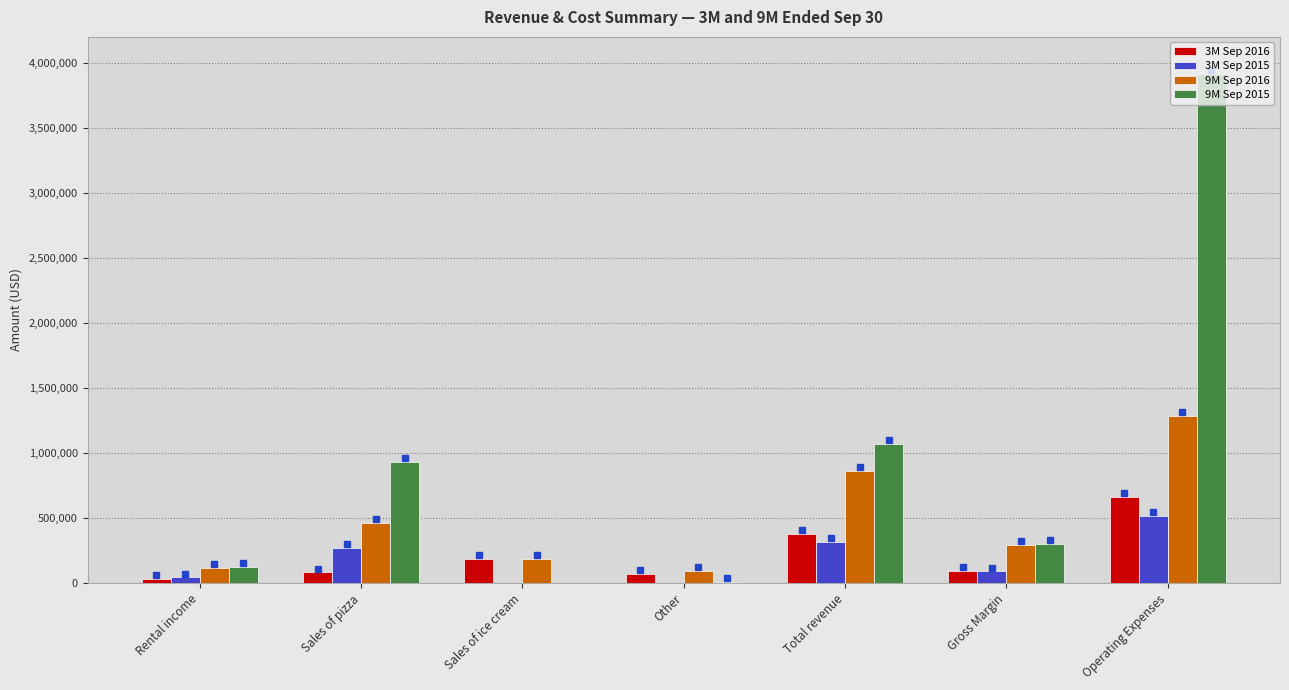

What is the maximum value shown in the chart?

3912093